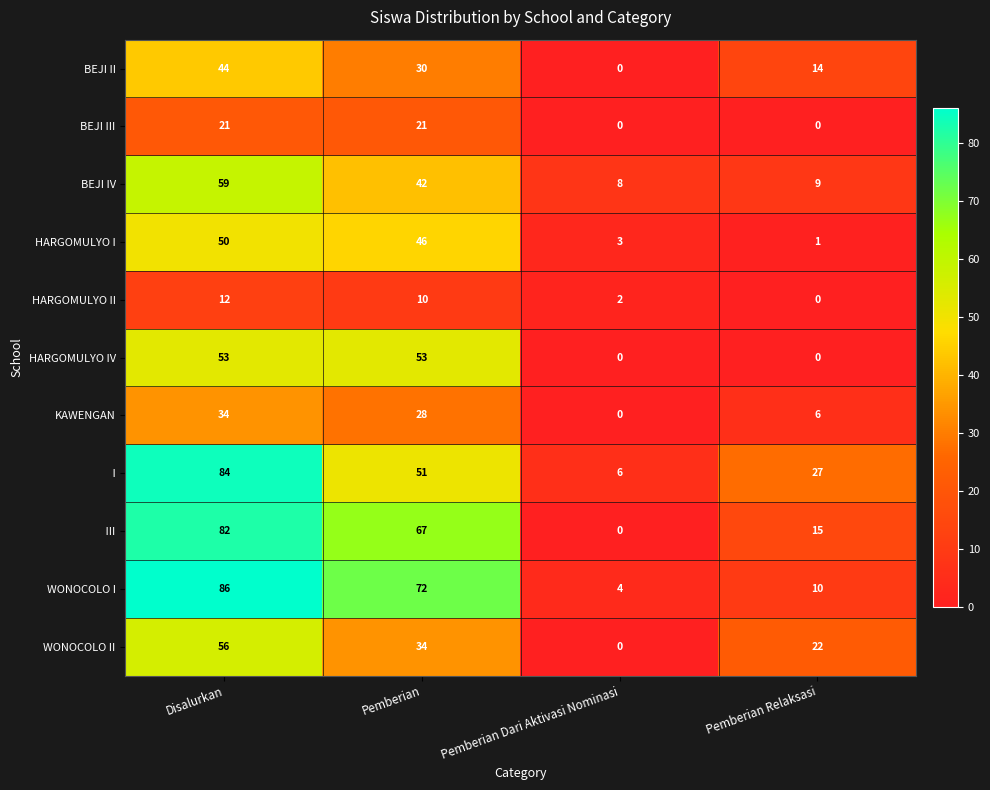

The value of  III at Disalurkan is 115. True or false?

False